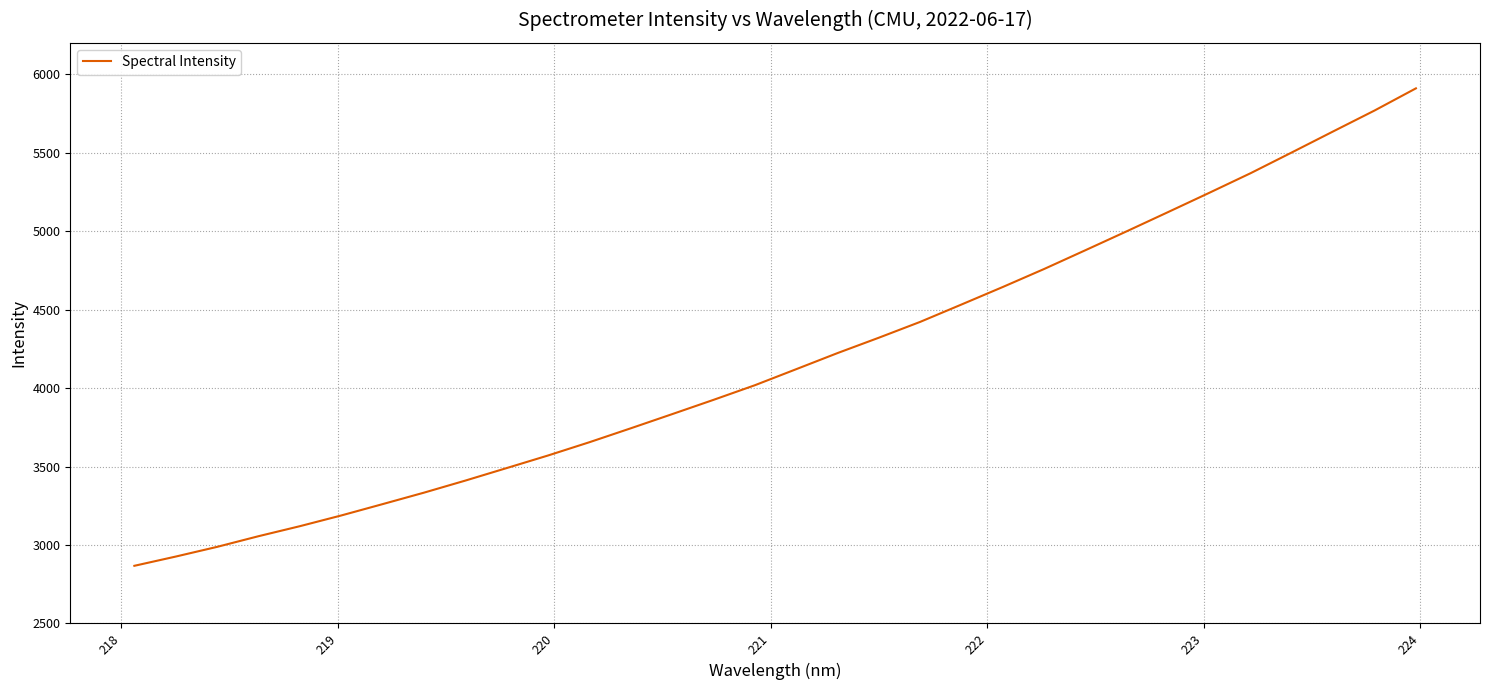

What is the average value?

4182.5